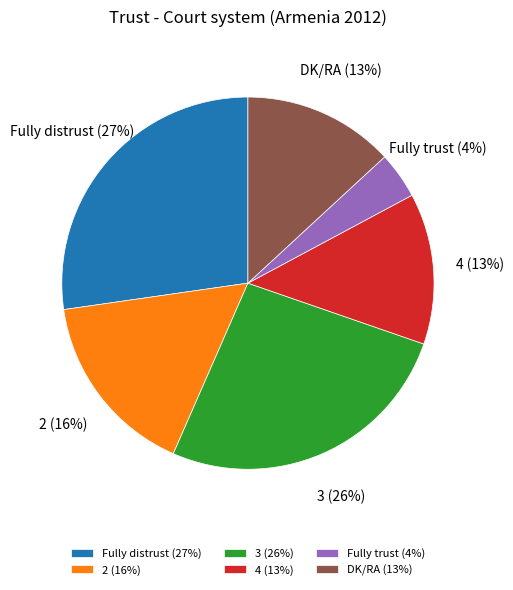

To the nearest percent, what portion does Fully trust represent?

4%